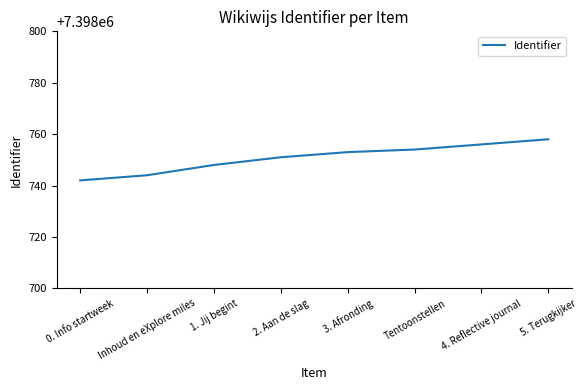

True or false: the data has more than 2 interior local peaks.

False